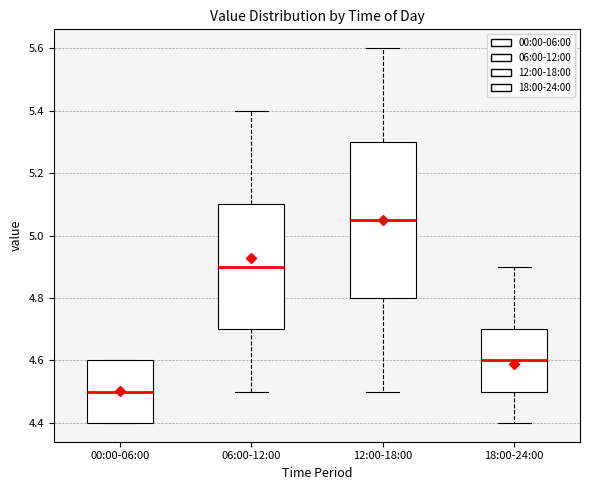

Which box's median line is the lowest?

00:00-06:00